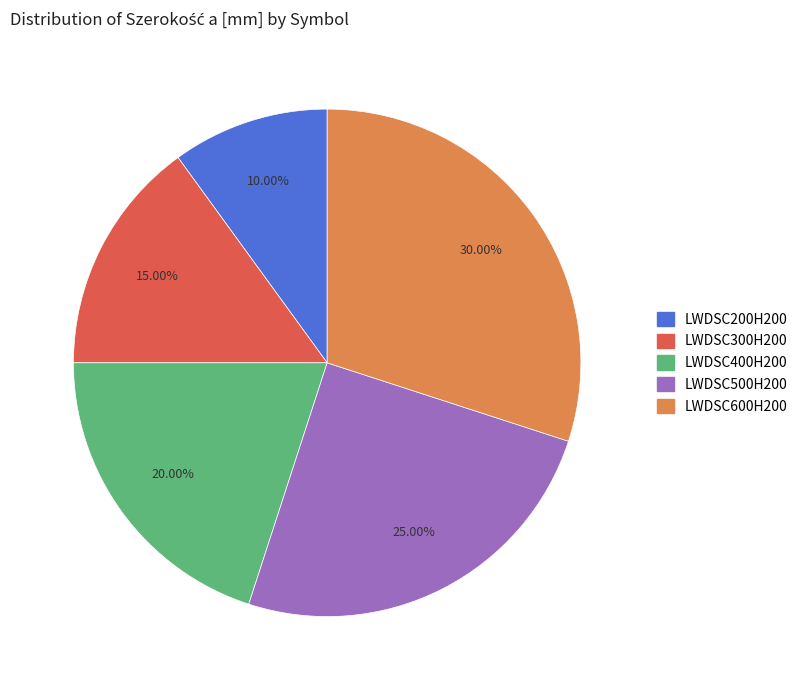

The LWDSC600H200 slice represents 36% of the pie. True or false?

False